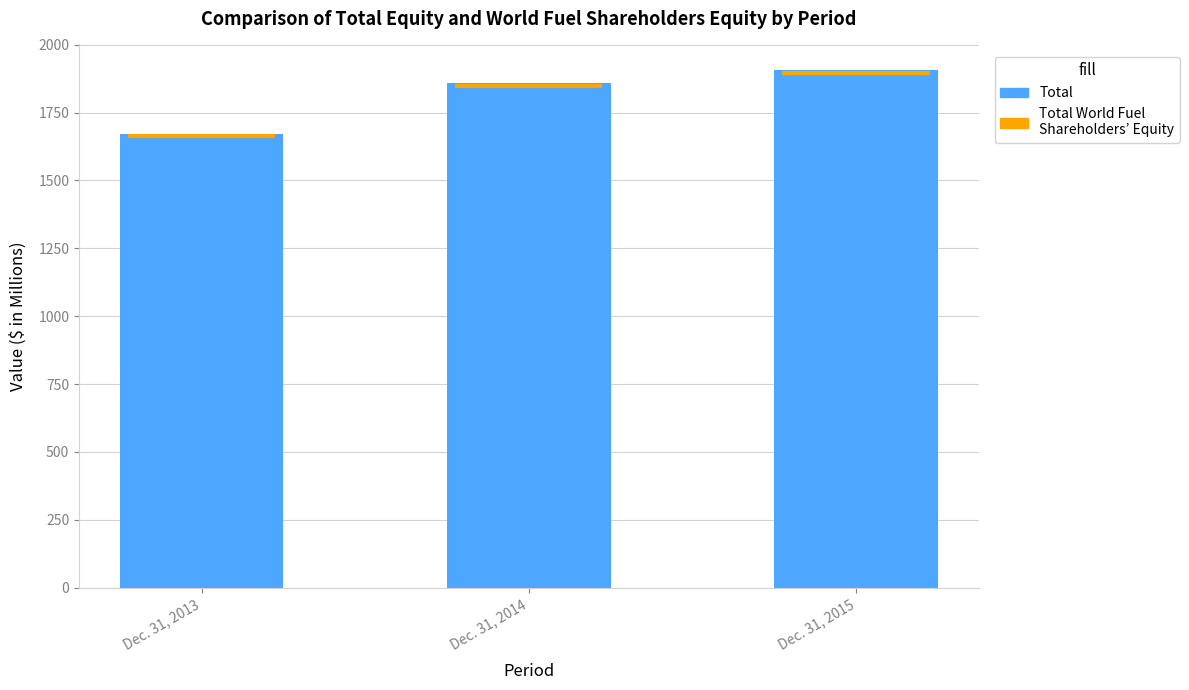

Rank the categories by value from lowest to highest.

Dec. 31, 2013, Dec. 31, 2014, Dec. 31, 2015